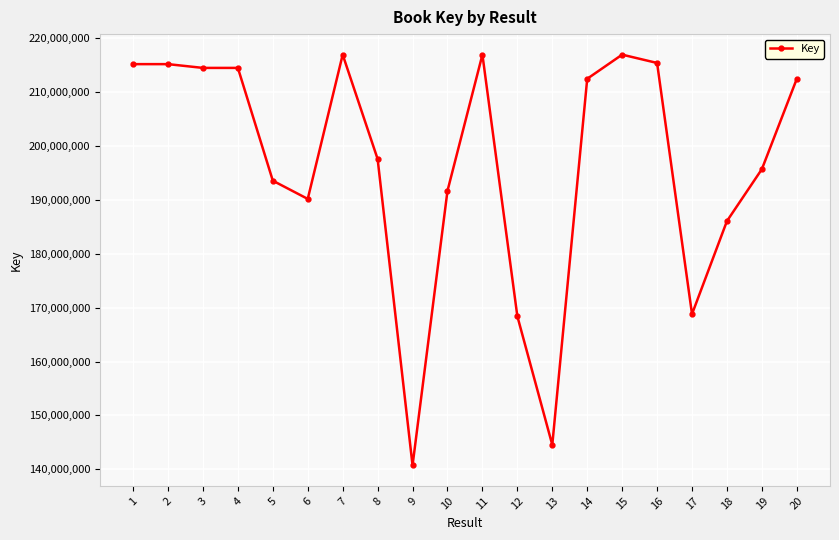

How many values are below 212466244?

10